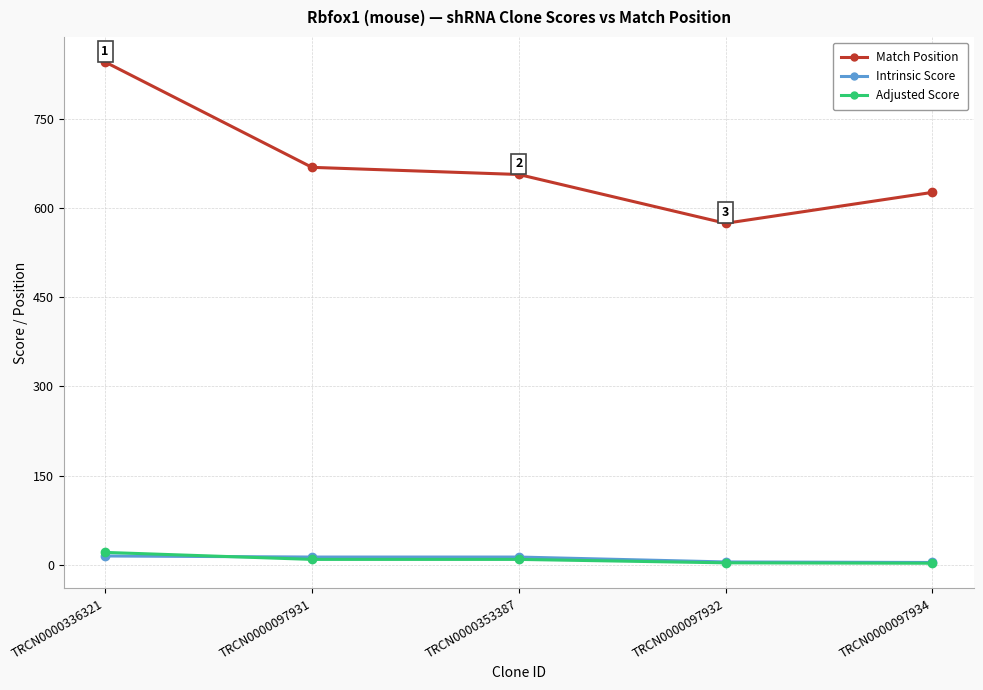

What is the label of the 5th point from the right?

TRCN0000336321